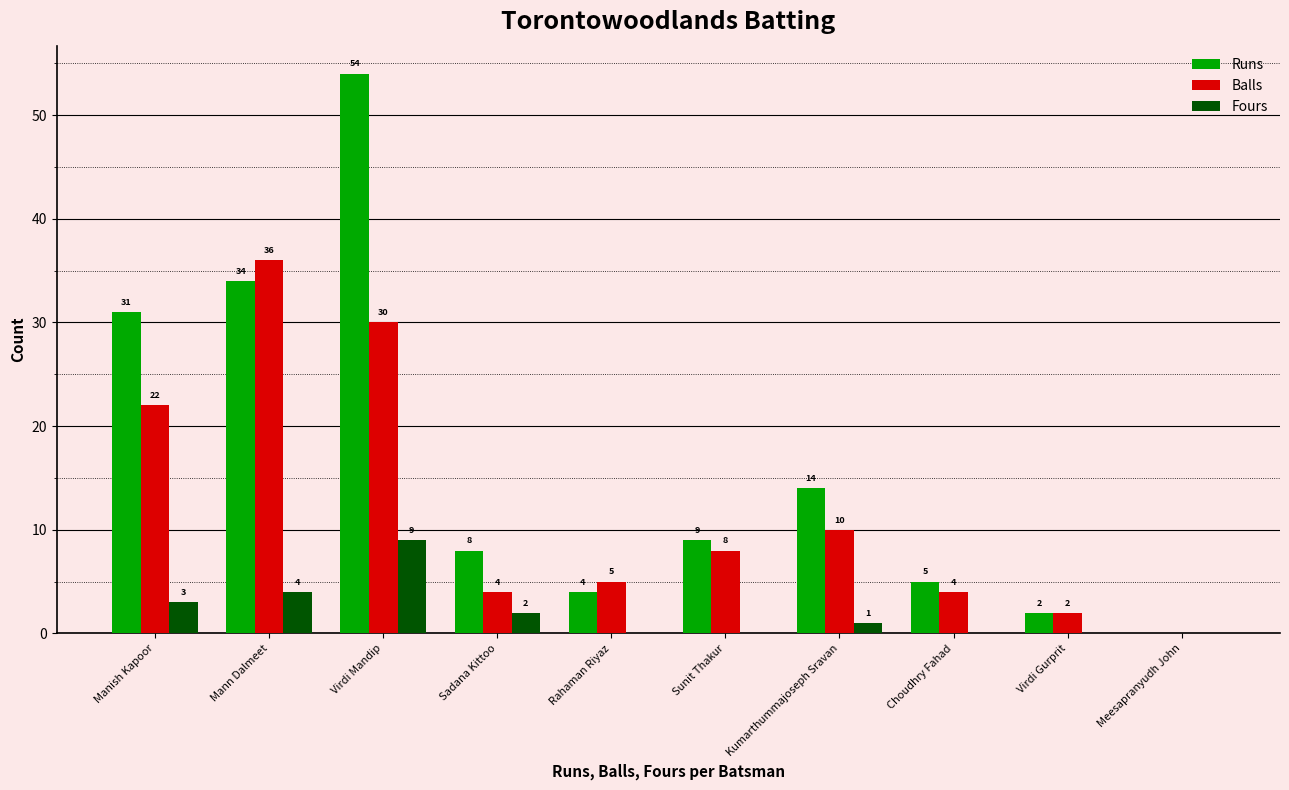

Are the bars grouped side by side (vs. stacked)?

Yes